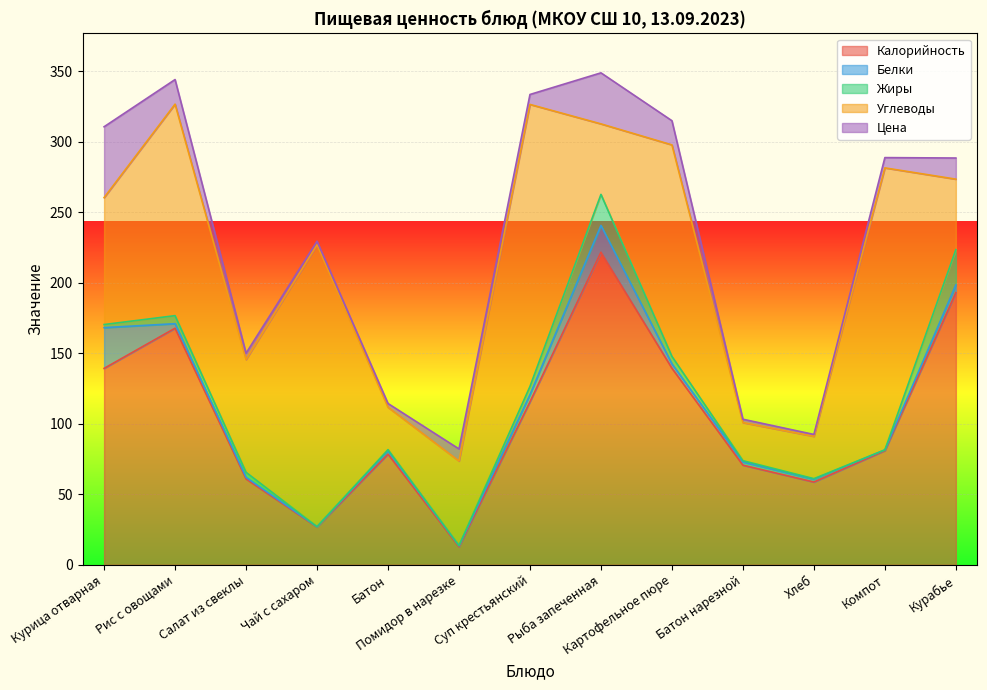

At which label is Калорийность closest to 117?

Суп крестьянский